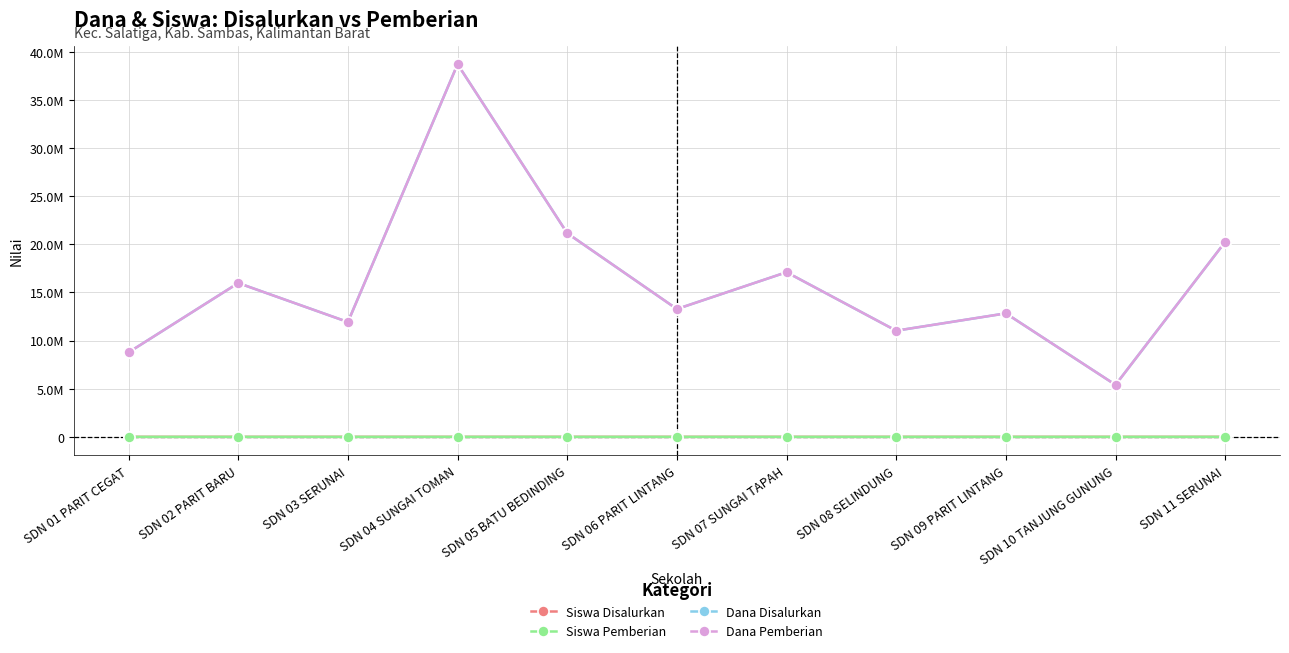

Does the chart have visible grid lines?

Yes